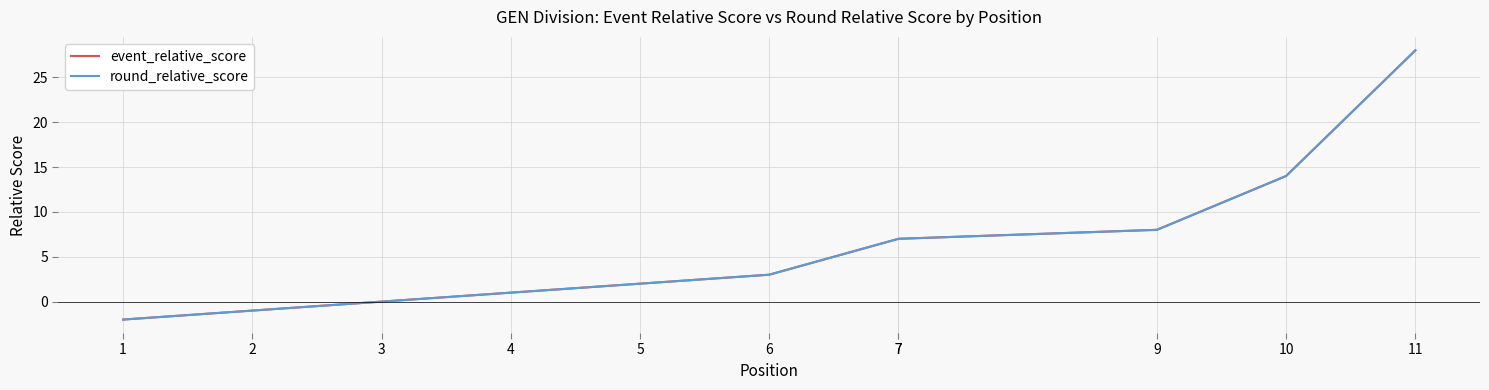

Which series has the largest total across all categories?

event_relative_score